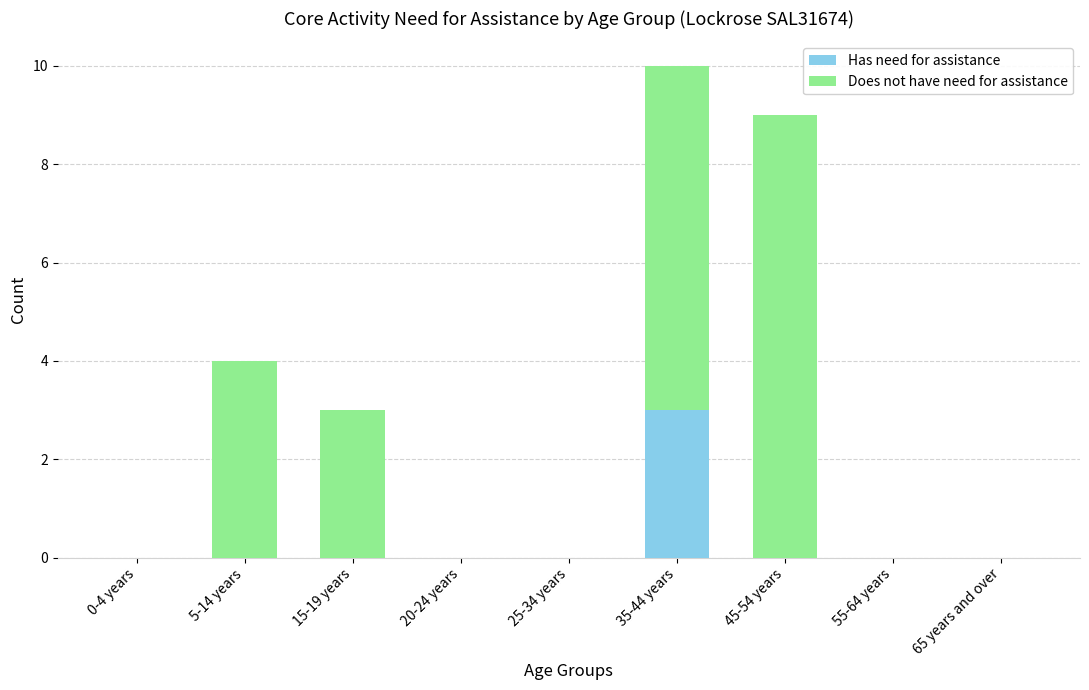

The Has need for assistance series shows -2 at 65 years and over. True or false?

False